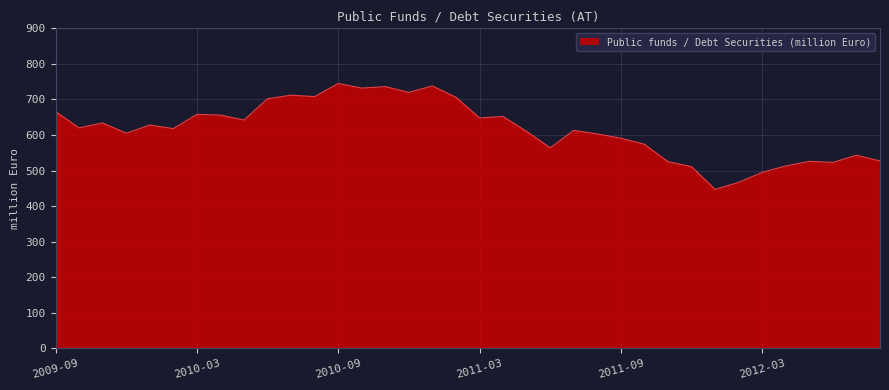

What is the minimum value shown in the chart?

447